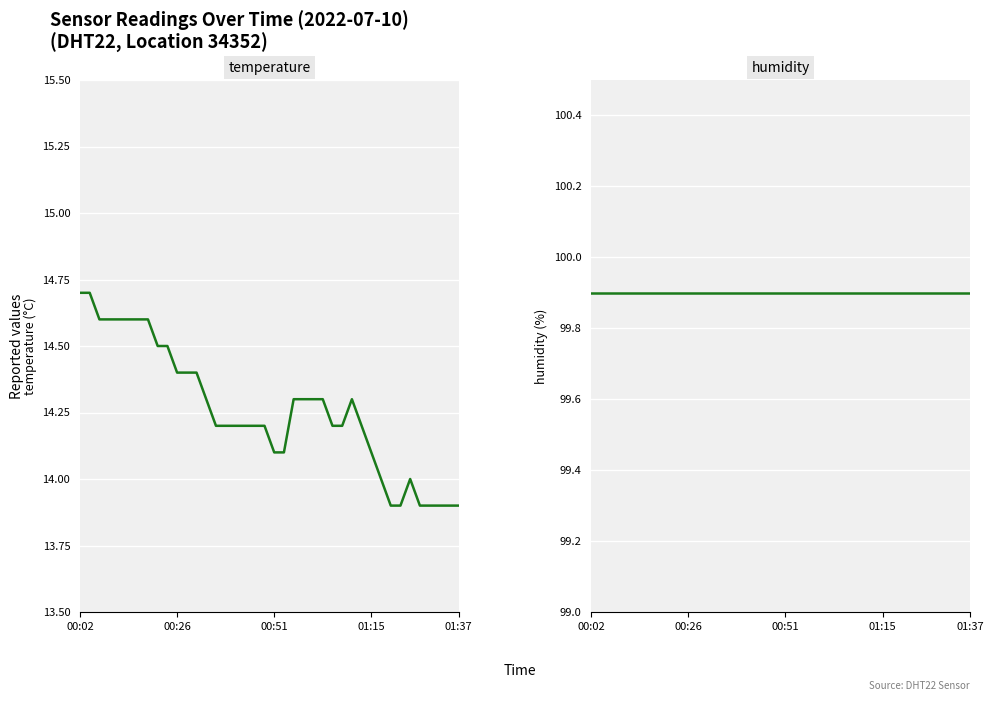

At 00:26, list the series in order from smallest to largest.

temperature, humidity